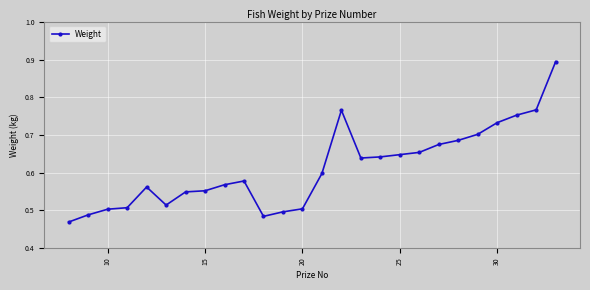

What is the difference between the maximum and minimum values?

0.4